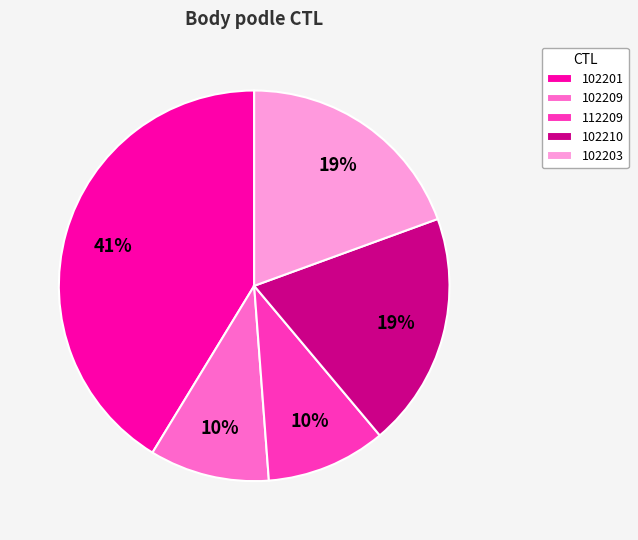

Do 102201 and 102203 together represent more than half of the pie?

Yes